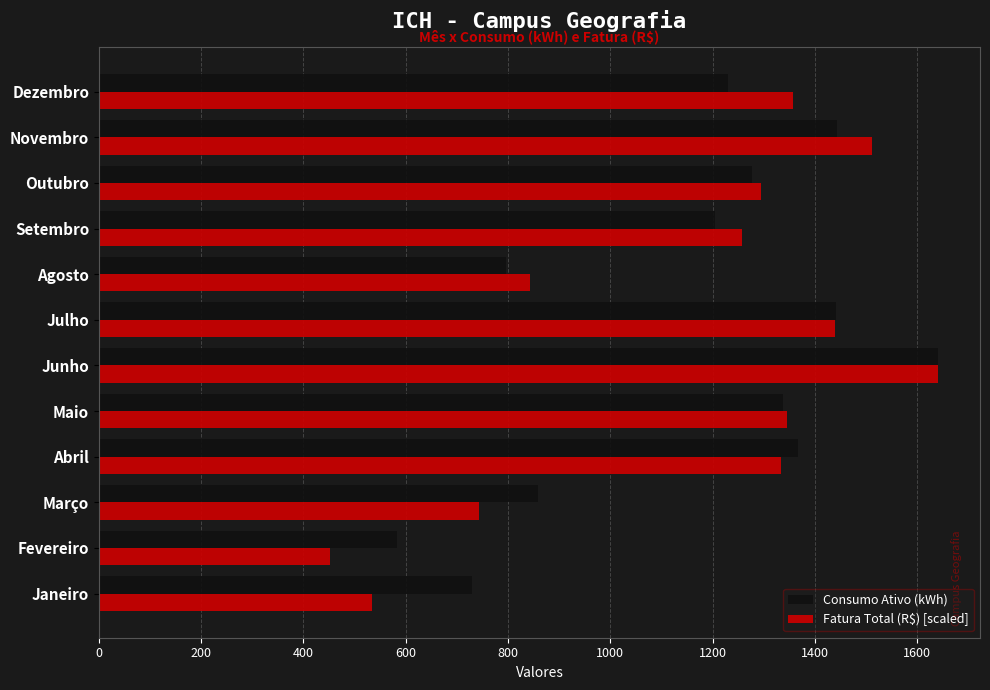

At Fevereiro, list the series in order from largest to smallest.

Consumo Ativo (kWh), Fatura Total (R$) [scaled]